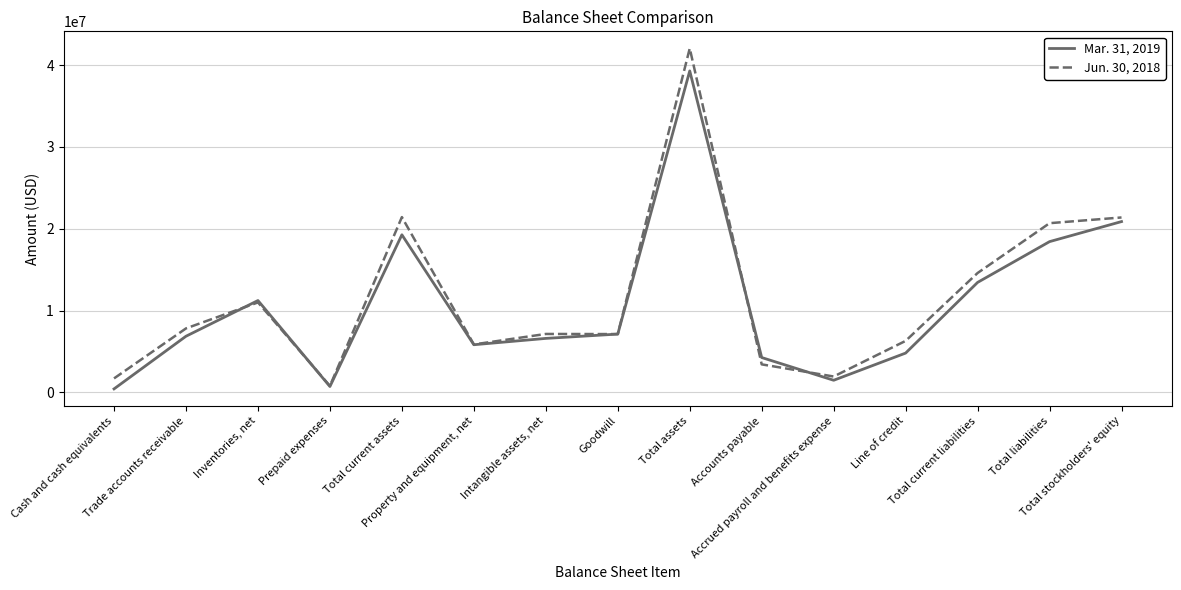

Which series has the largest range (max minus min)?

Jun. 30, 2018